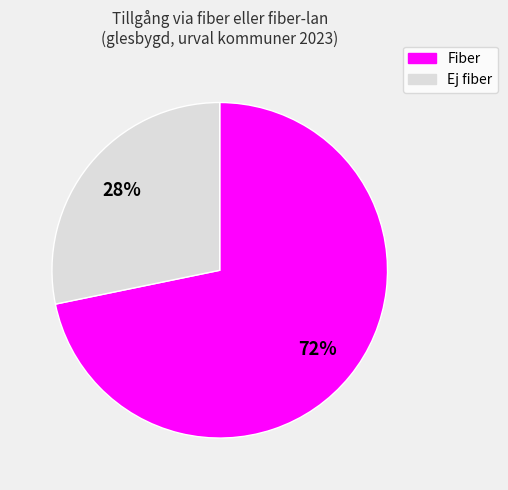

How many segments does this pie chart have?

2